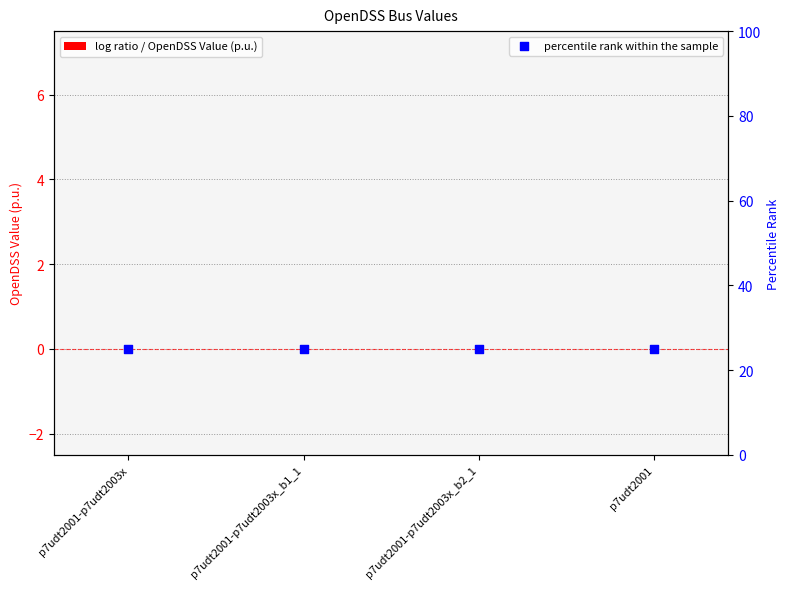

Which series has the largest total across all categories?

percentile rank within the sample